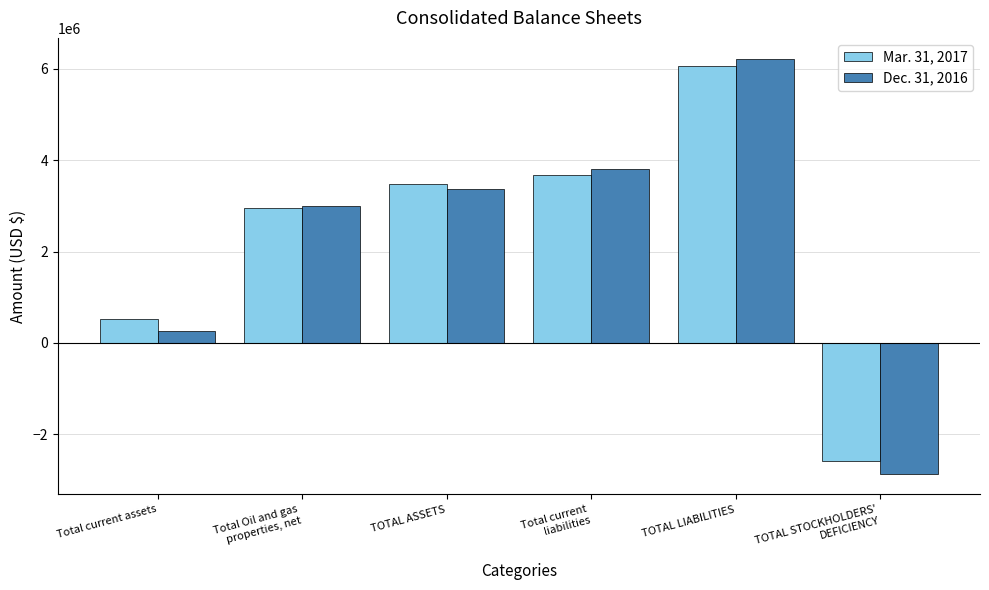

What is the spread (max minus min) of values at TOTAL LIABILITIES?

169718